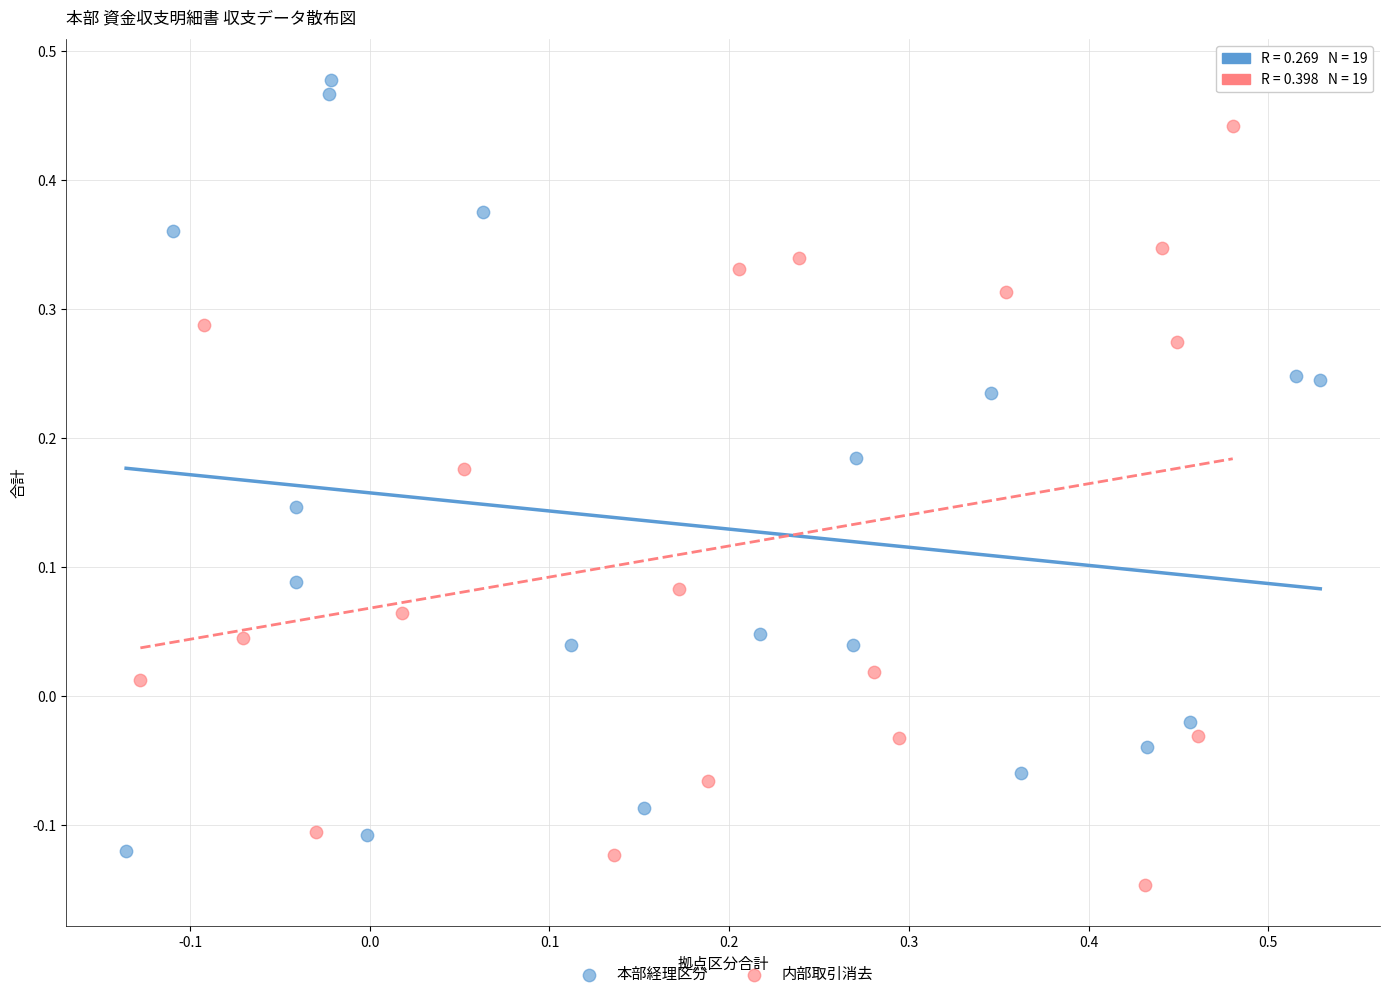

Which series contains the lowest Y value?

内部取引消去